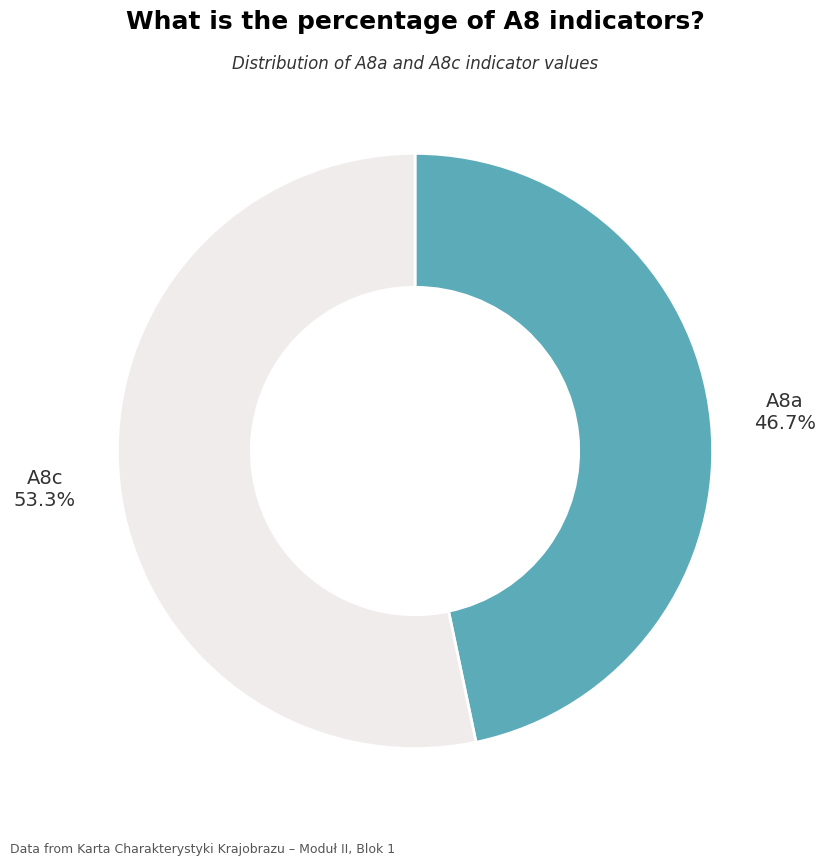

Is there any slice that represents more than half of the pie?

Yes